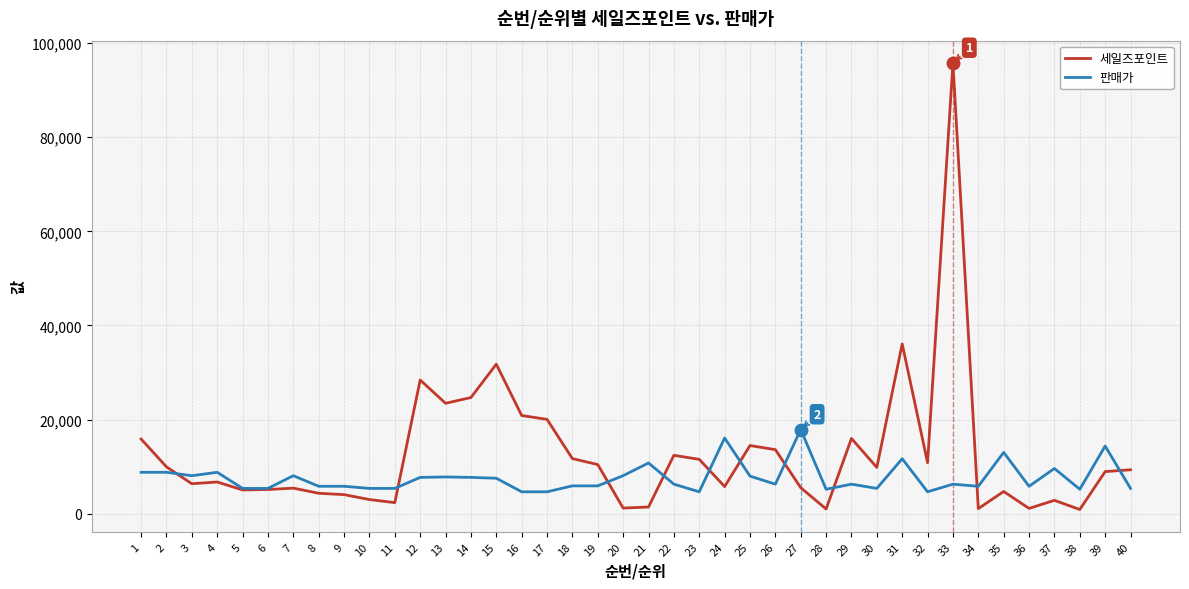

Which series has the widest spread of values?

세일즈포인트